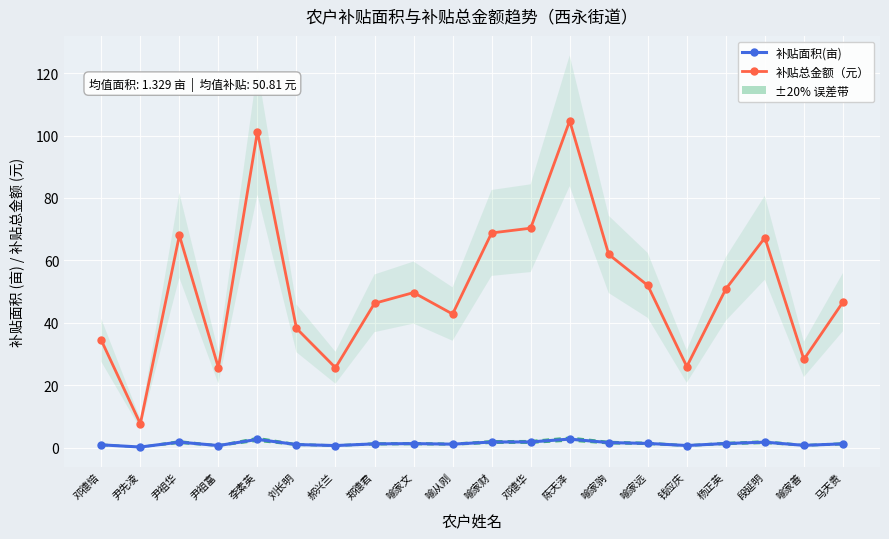

What is the maximum value shown in the chart?

104.7